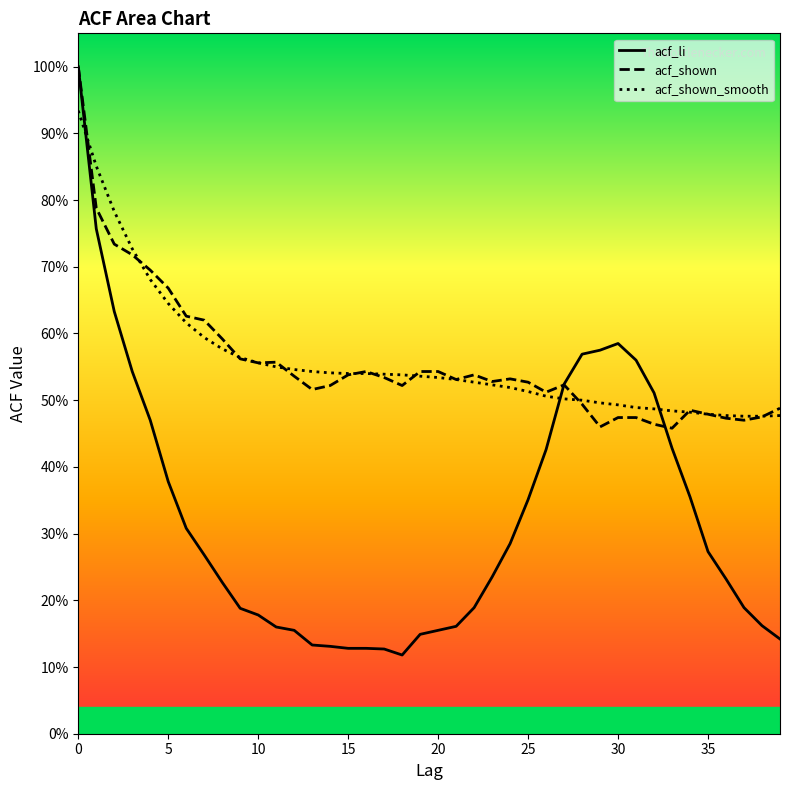

What is the sum of the acf_li values at 38 and 22?

0.4